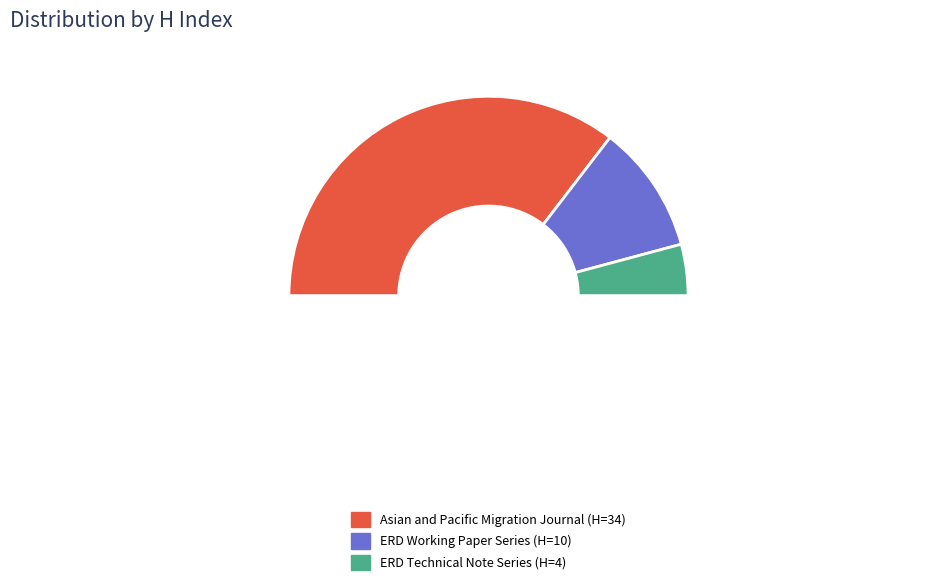

Rank the categories by value from lowest to highest.

ERD Technical Note Series, ERD Working Paper Series, Asian and Pacific Migration Journal